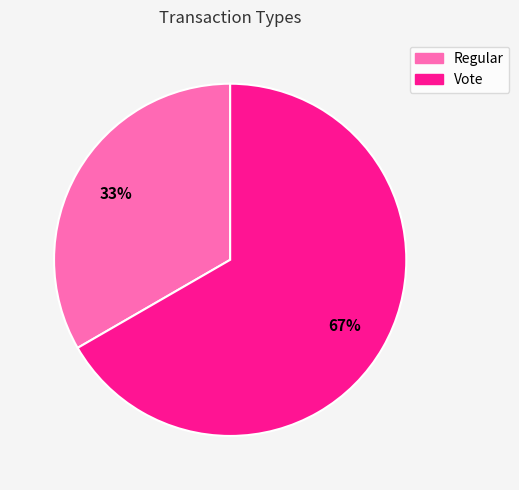

Is it true that Vote is 55% of the pie?

False